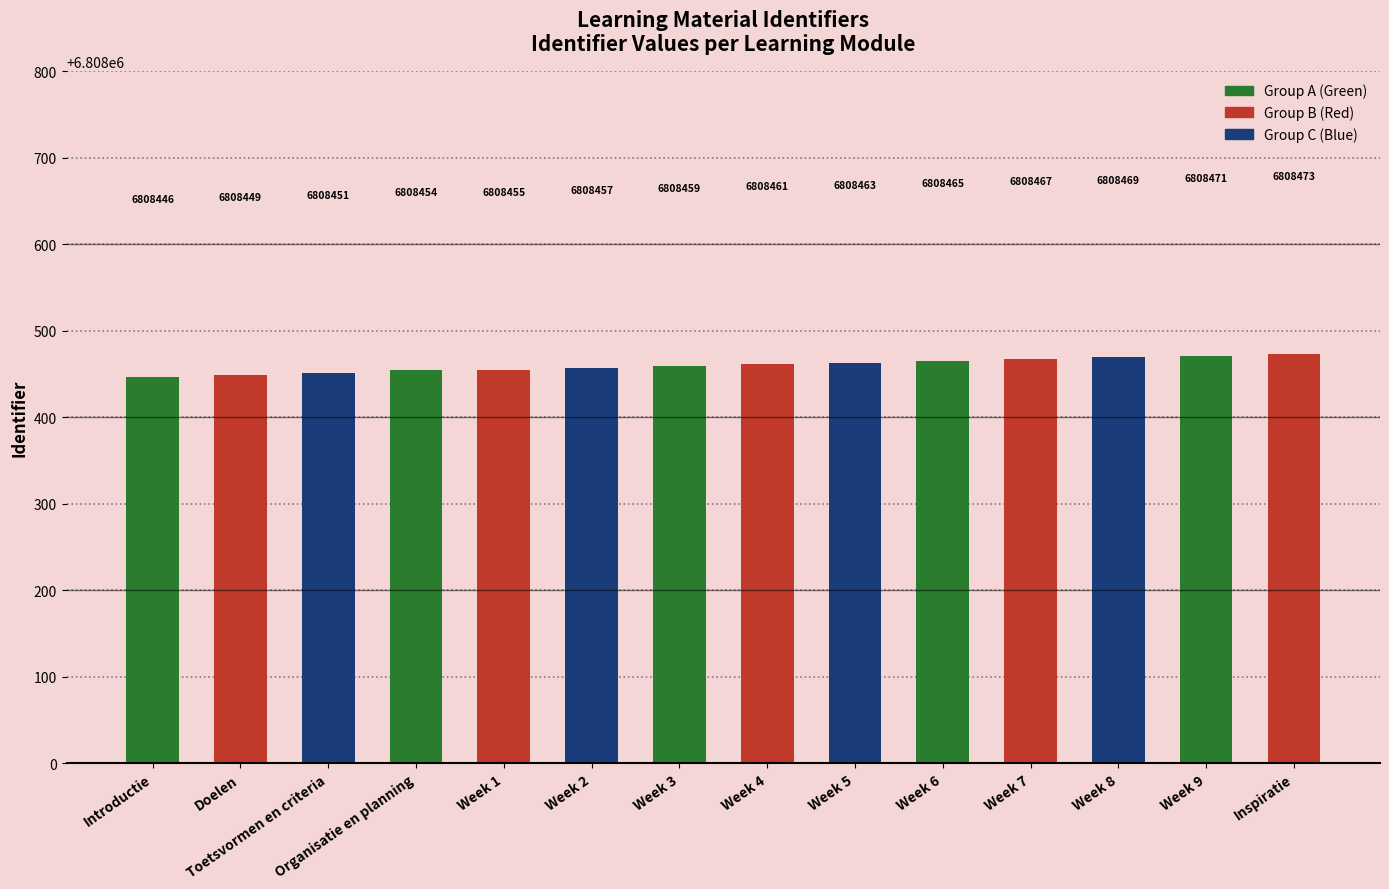

Where is the data nearest to the value 6808459?

Week 3